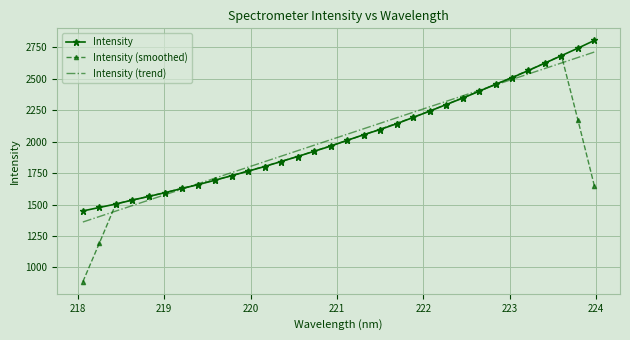

Which series has the widest spread of values?

Intensity (smoothed)